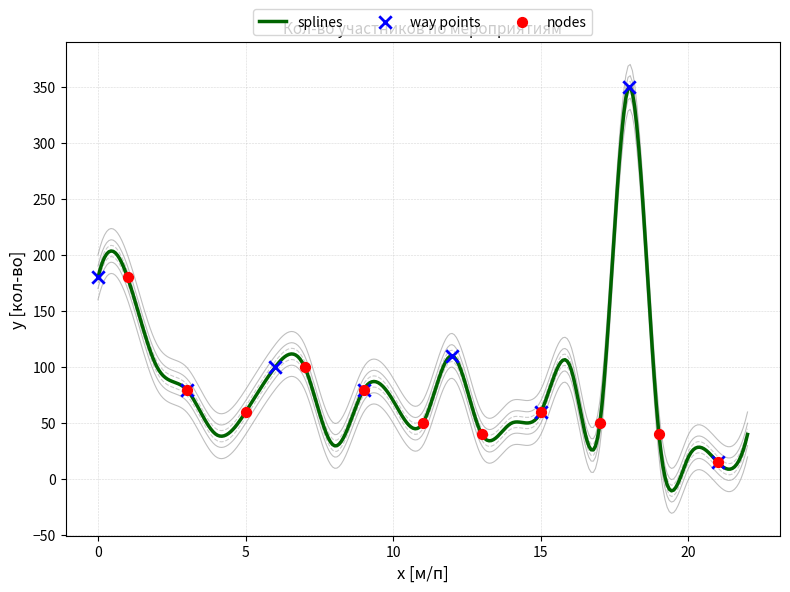

What is the lowest value of the splines series?

-10.3